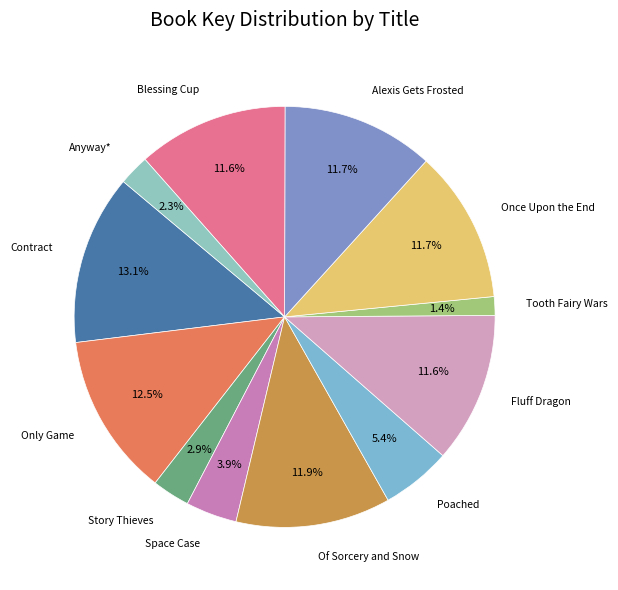

Which slice is the largest?

Contract